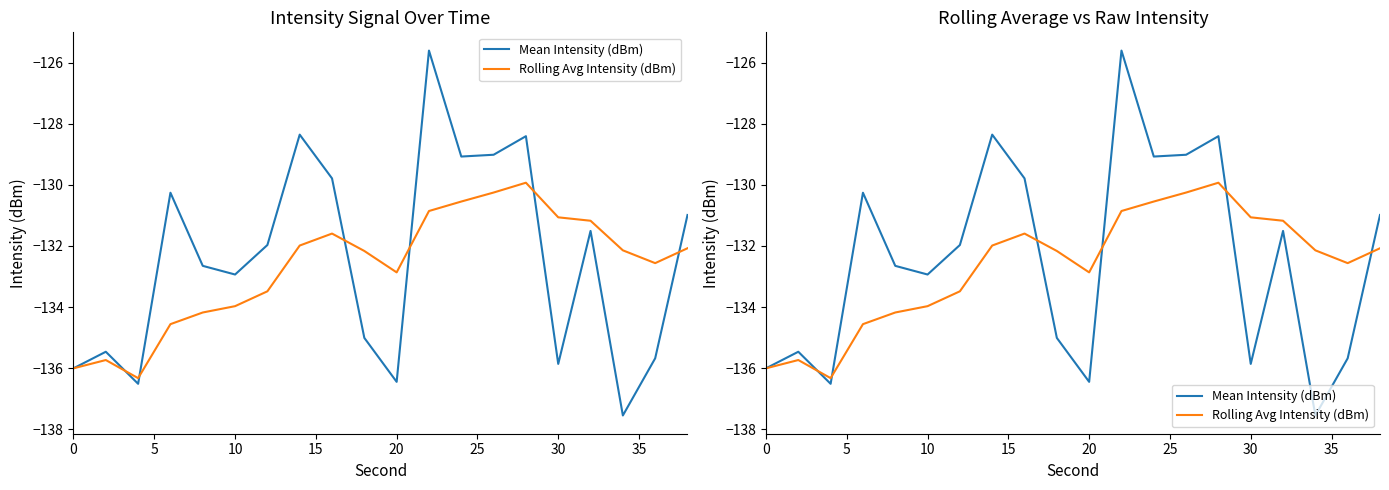

What is the average value of the Rolling Avg Intensity (dBm) series?

-132.7